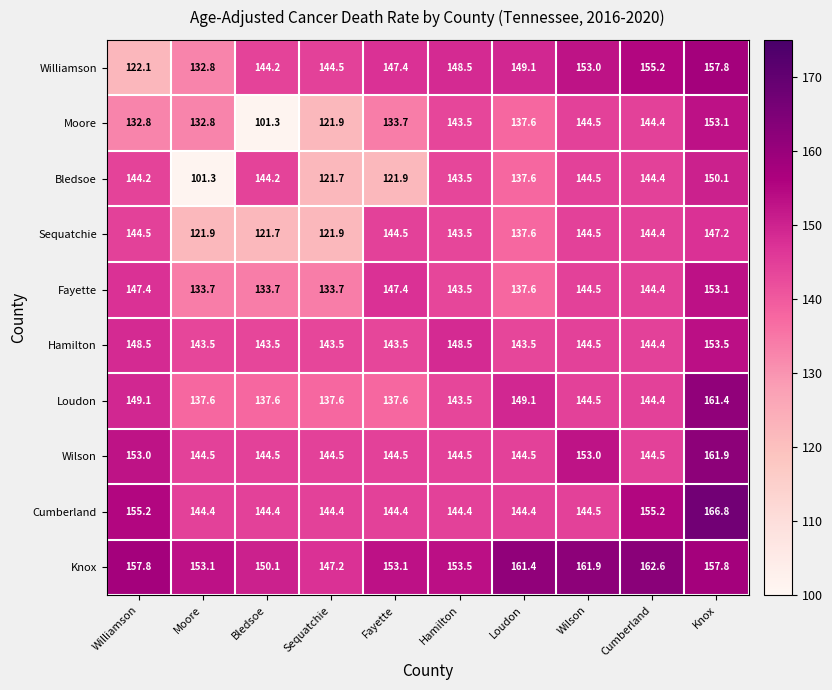

The value of Hamilton at Cumberland is 144.4. True or false?

True